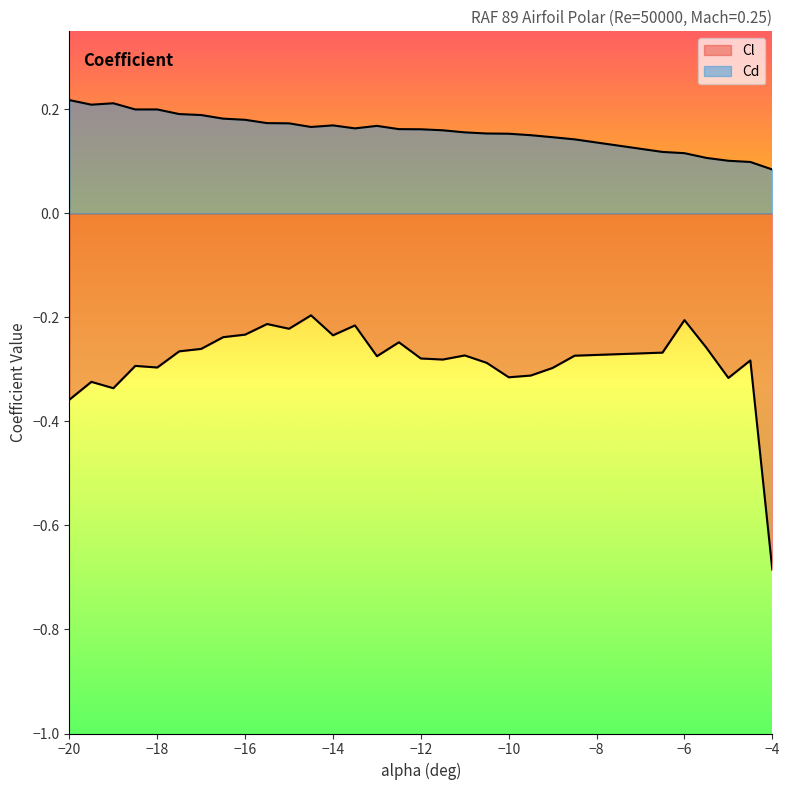

Rank the series by their average value, from lowest to highest.

Cl, Cd